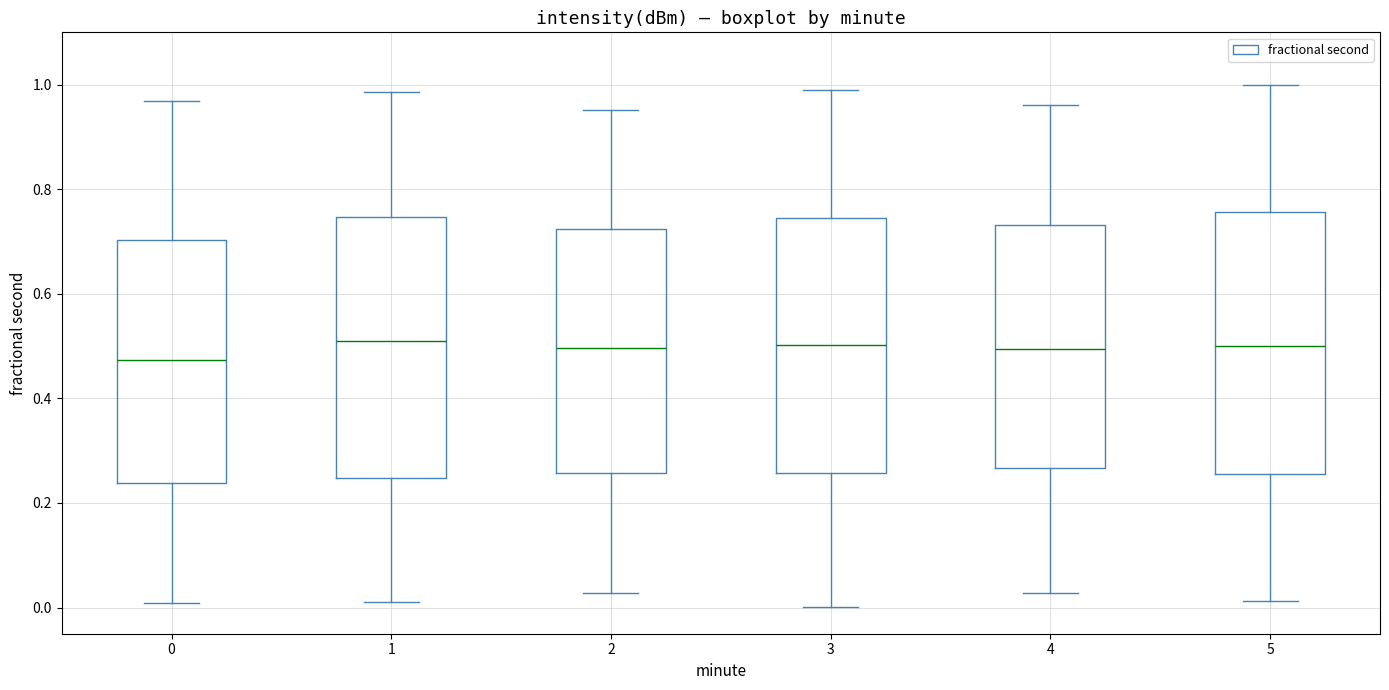

Reading left to right, read every box against the y-axis: the position of its median line, the range the box covers, and the ends of its whiskers. The values are not printed on the chart, so give them approximately, as read against the axis.

0: median 0.48, box 0.24 to 0.70, whiskers 0.00 to 0.96
1: median 0.50, box 0.24 to 0.74, whiskers 0.02 to 0.98
2: median 0.50, box 0.26 to 0.72, whiskers 0.02 to 0.96
3: median 0.50, box 0.26 to 0.74, whiskers 0.00 to 0.98
4: median 0.50, box 0.26 to 0.74, whiskers 0.02 to 0.96
5: median 0.50, box 0.26 to 0.76, whiskers 0.02 to 1.00